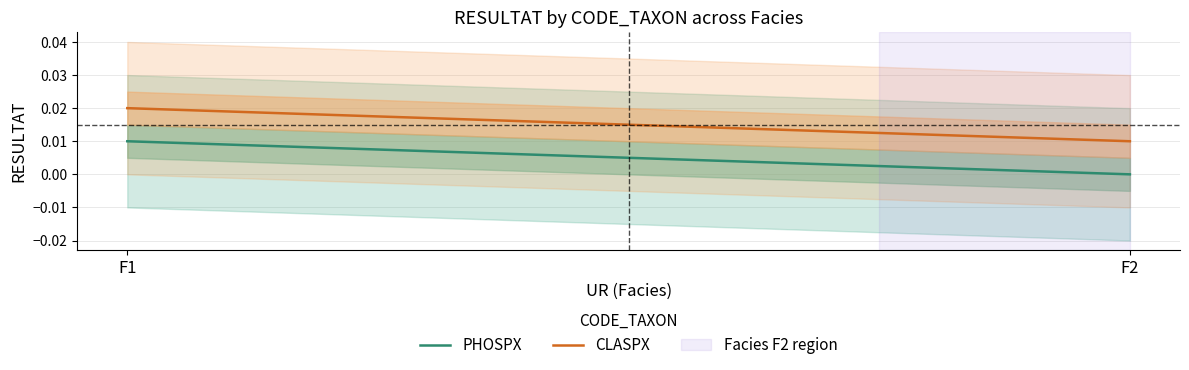

Which category has the highest value across all series?

F1